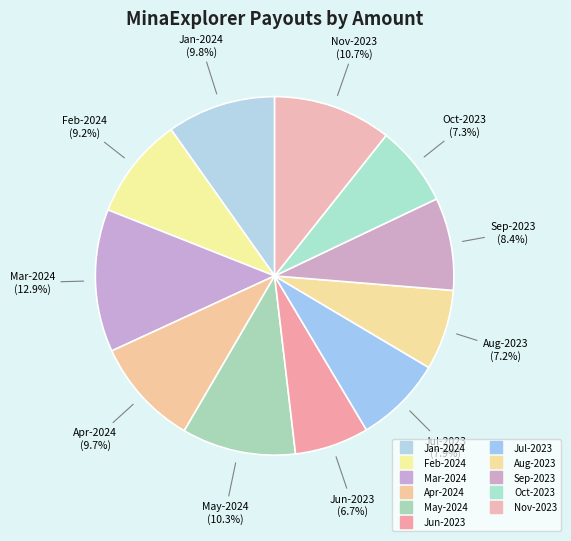

Count the number of slices in the pie.

11